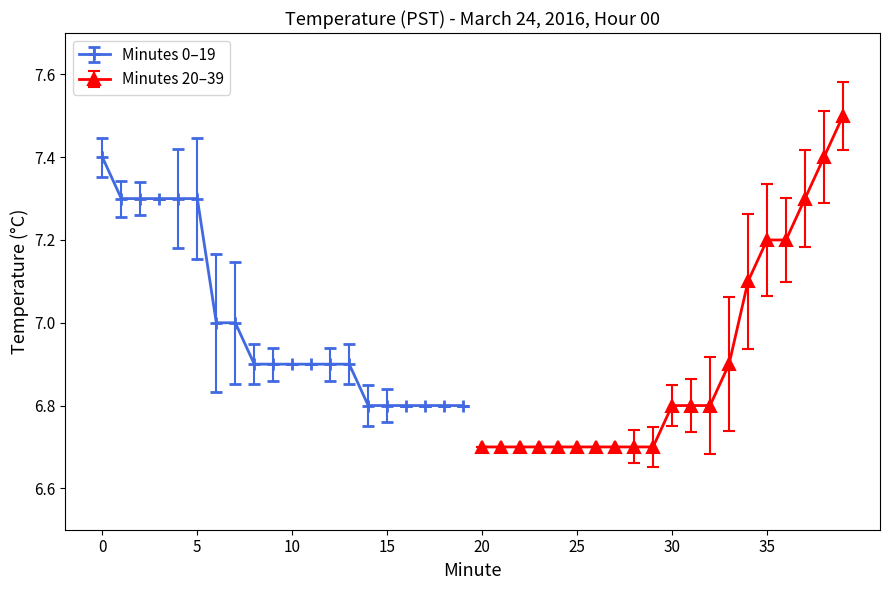

Rank the categories by Hour 00 value from lowest to highest.

14, 15, 16, 17, 18, 19, 8, 9, 10, 11, 12, 13, 6, 7, 1, 2, 3, 4, 5, 0